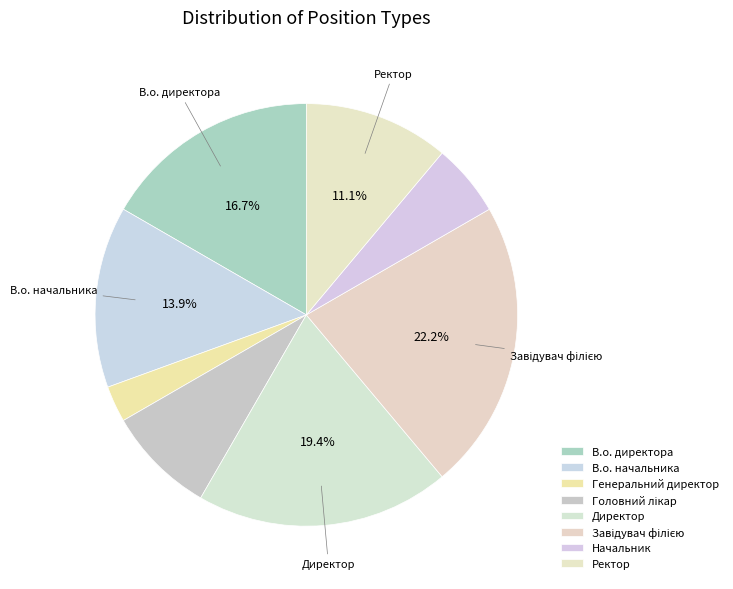

The Начальник slice represents 6% of the pie. True or false?

True